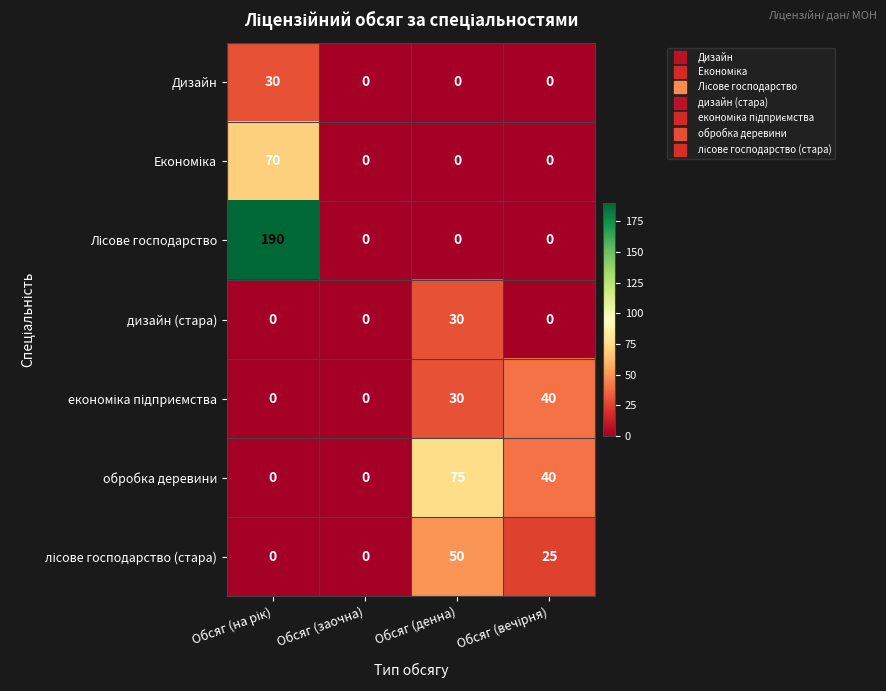

What is the total value across all series at Обсяг (денна)?

185